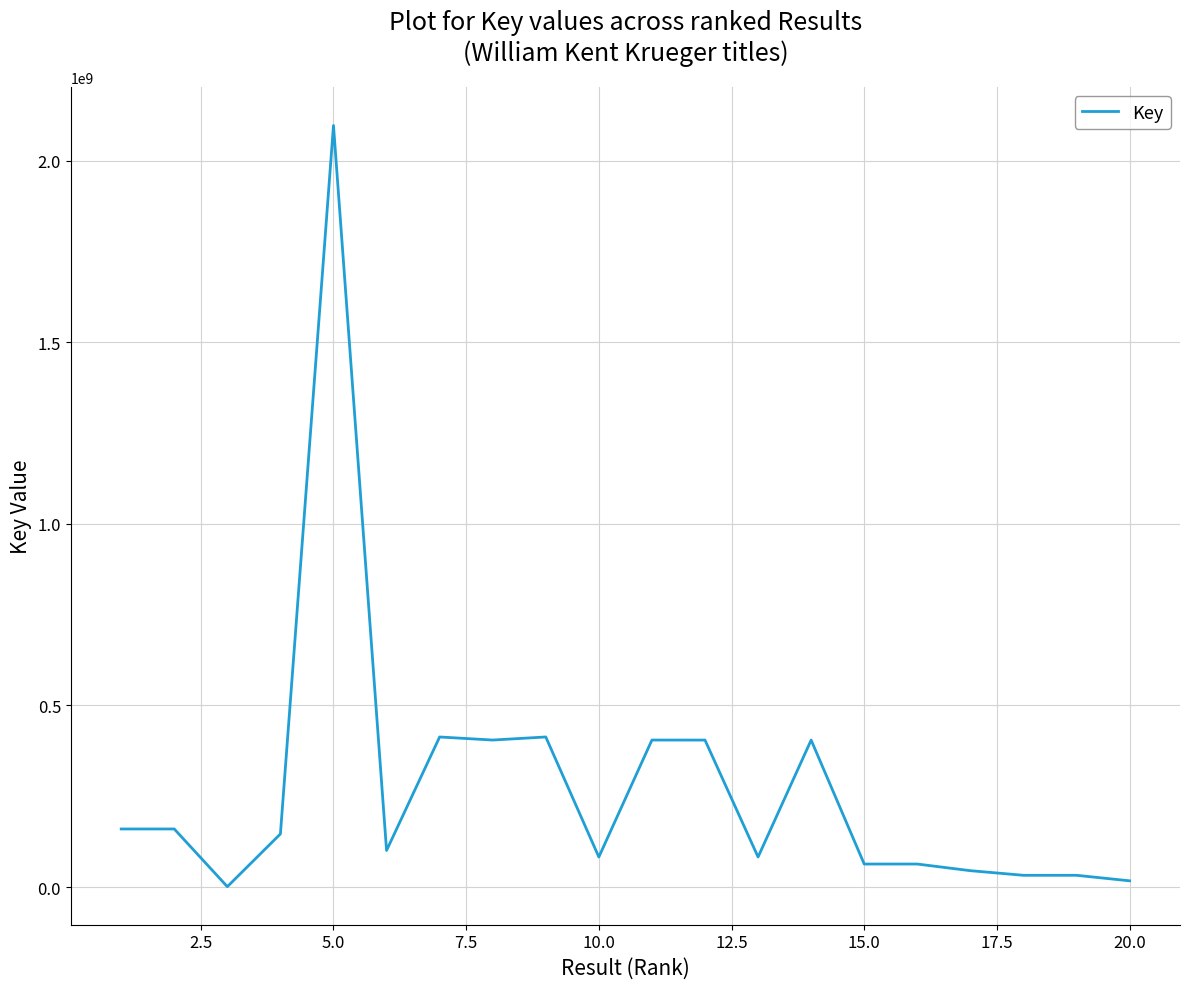

What is the difference between the second highest and second lowest values?

396052053